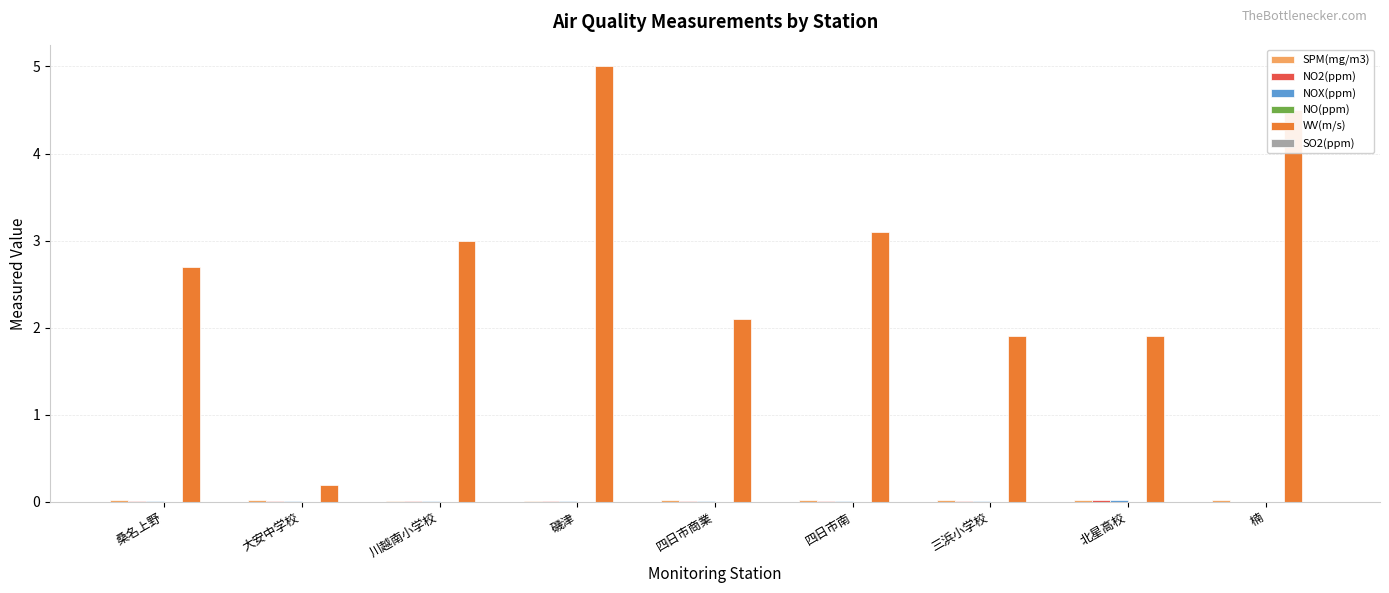

What is the maximum value shown in the chart?

5.0